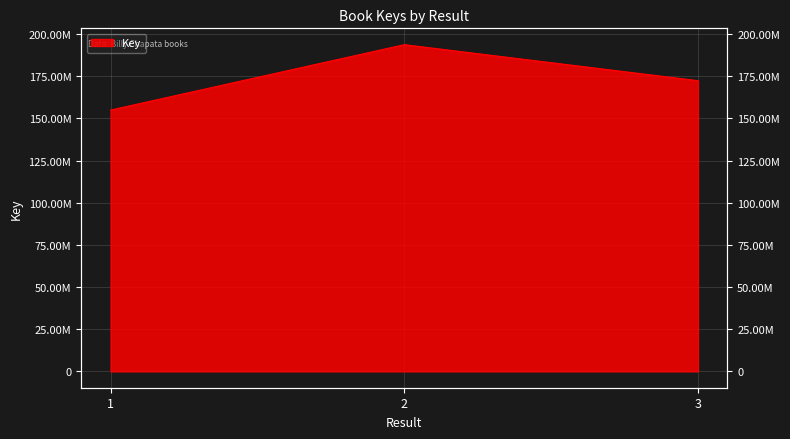

Rank the categories by value from highest to lowest.

2, 3, 1